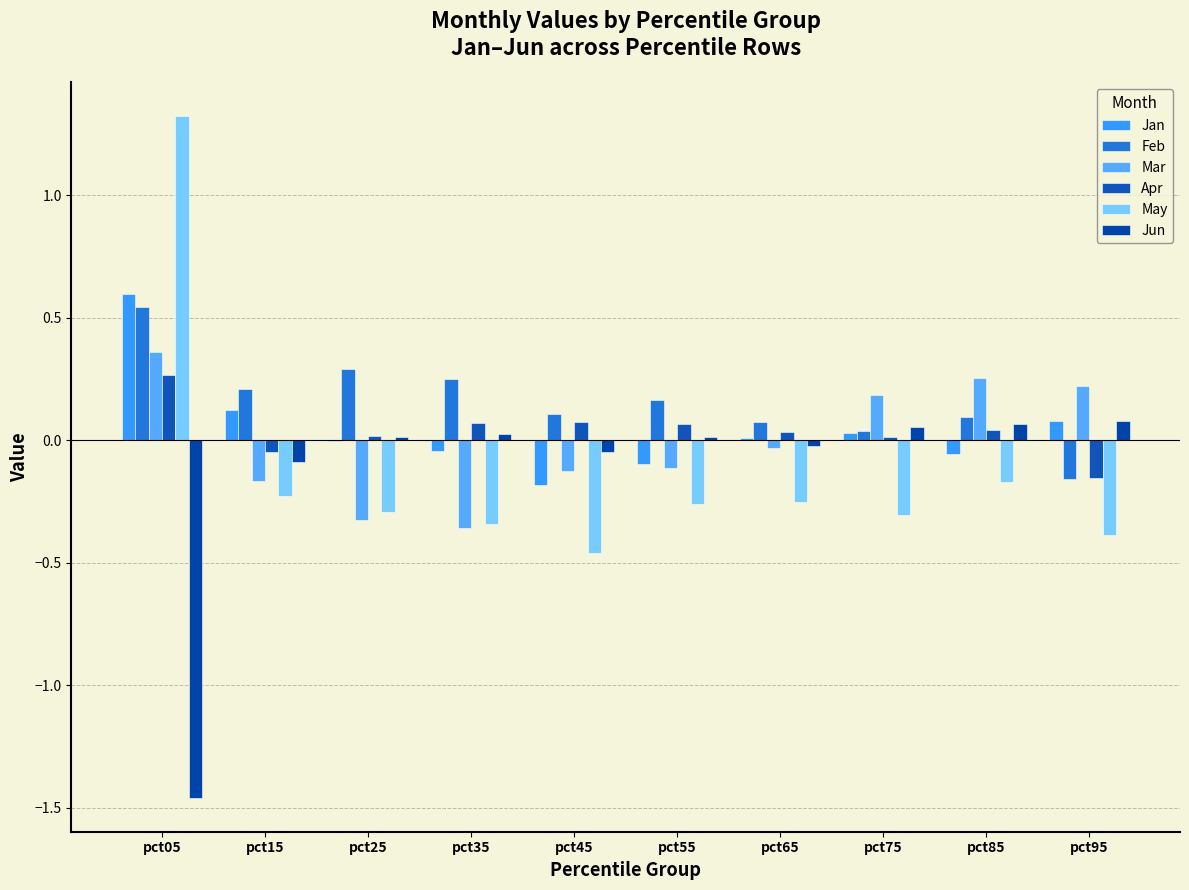

What are all the series names shown in the legend?

Jan, Feb, Mar, Apr, May, Jun